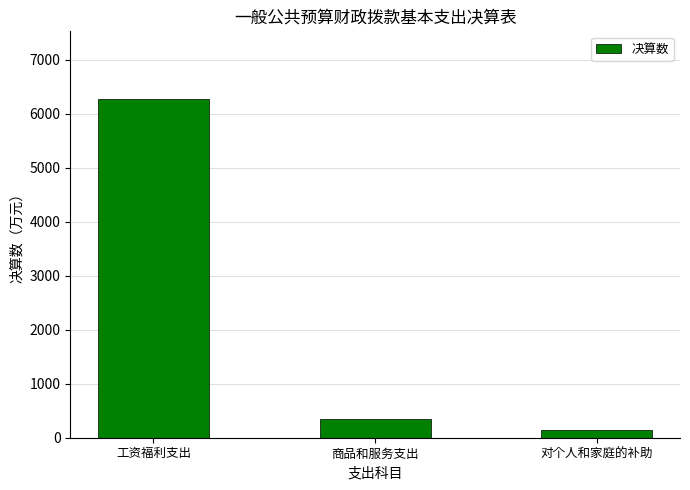

How many categories are shown in the chart?

3